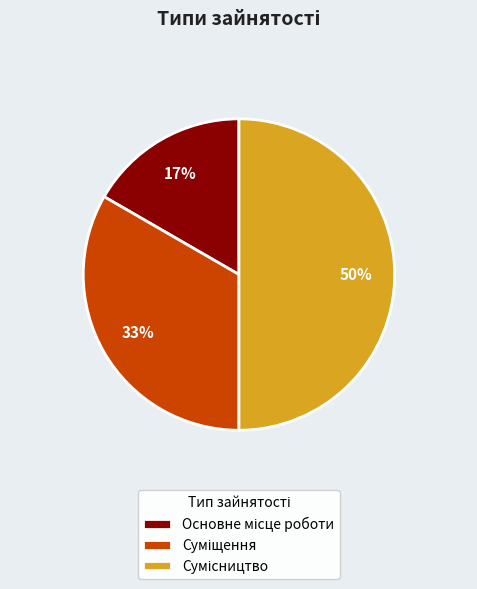

To the nearest percent, what is the difference between the largest and smallest slice percentages?

33%